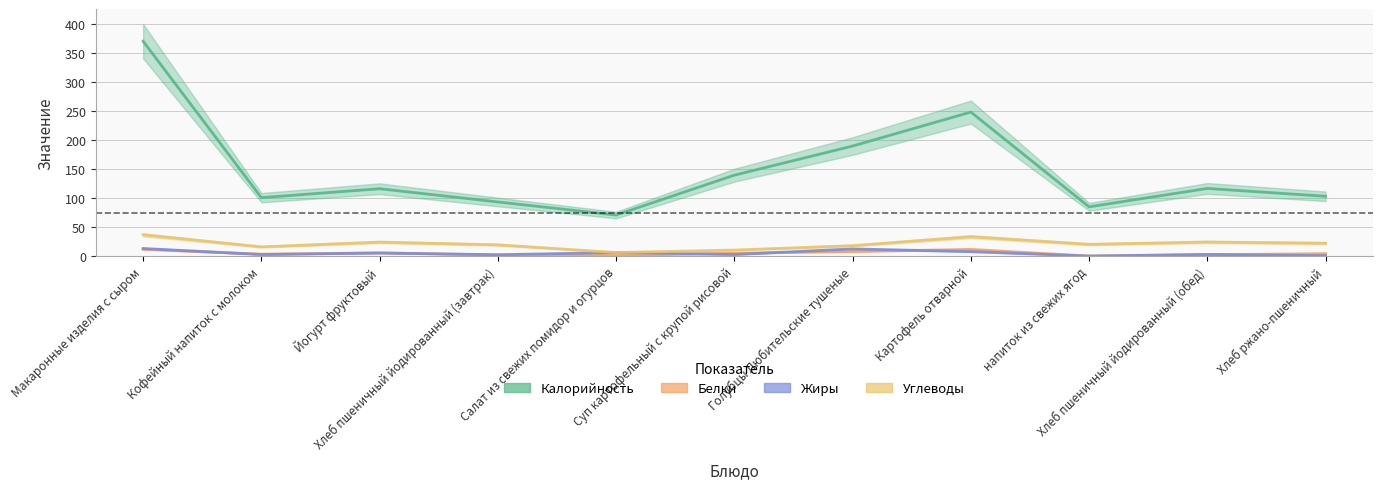

True or false: Белки and Углеводы cross at least once.

False